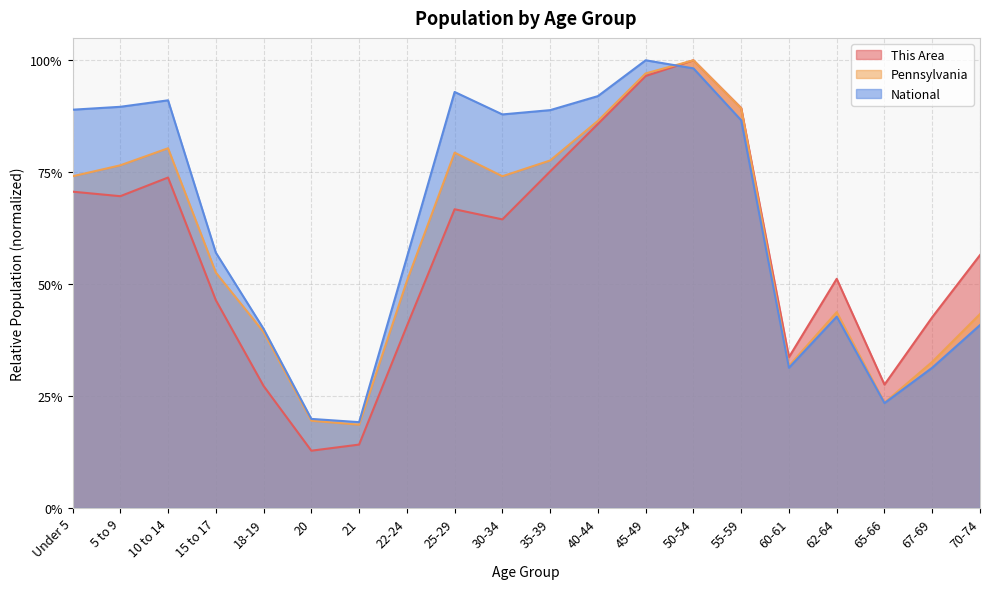

Which series has the largest total across all categories?

National